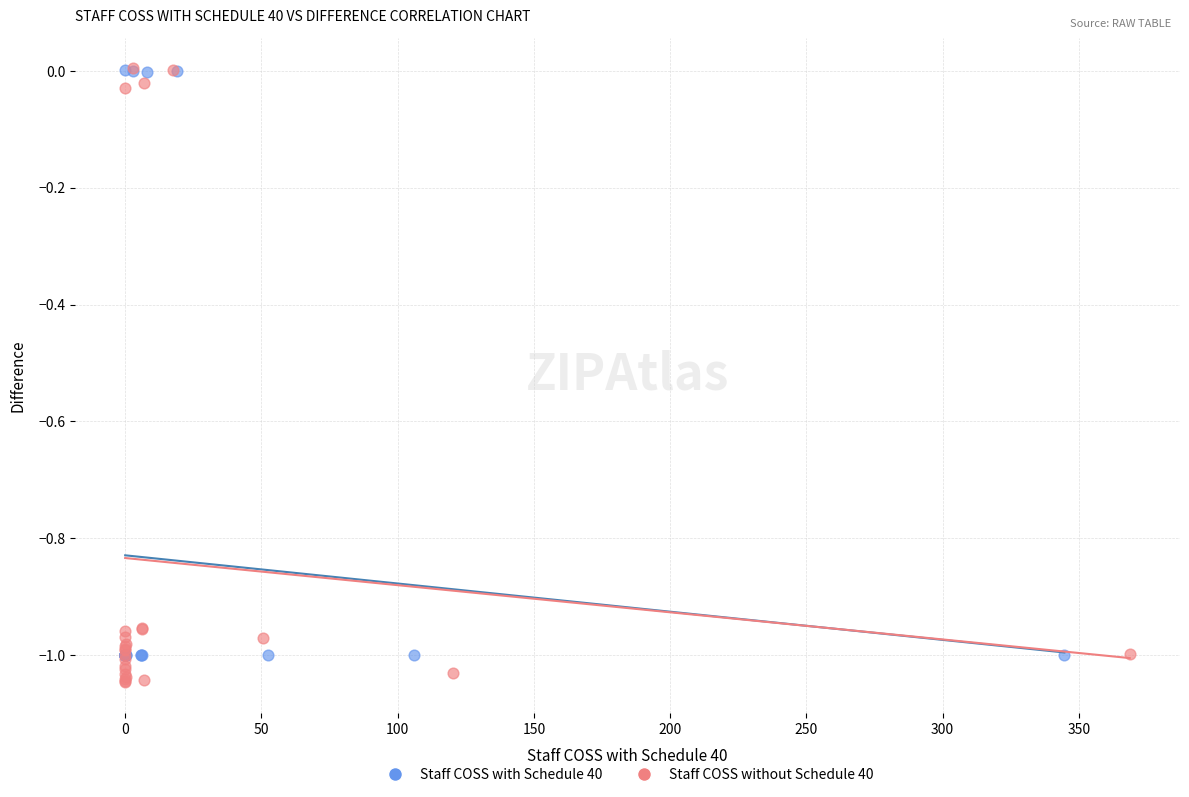

What are all the series names shown in the legend?

Staff COSS with Schedule 40, Staff COSS without Schedule 40